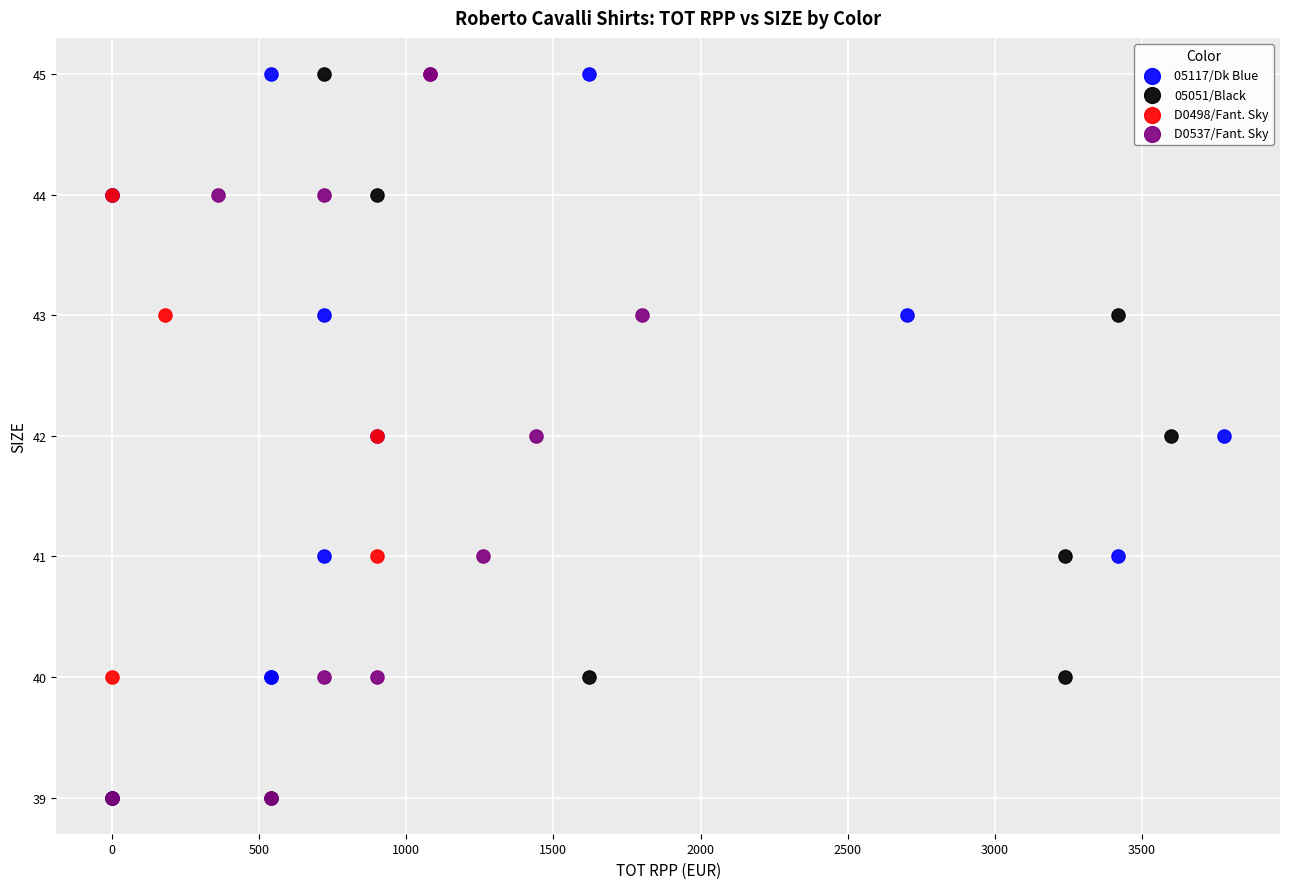

What are all the series names shown in the legend?

05117/Dk Blue, 05051/Black, D0498/Fant. Sky, D0537/Fant. Sky